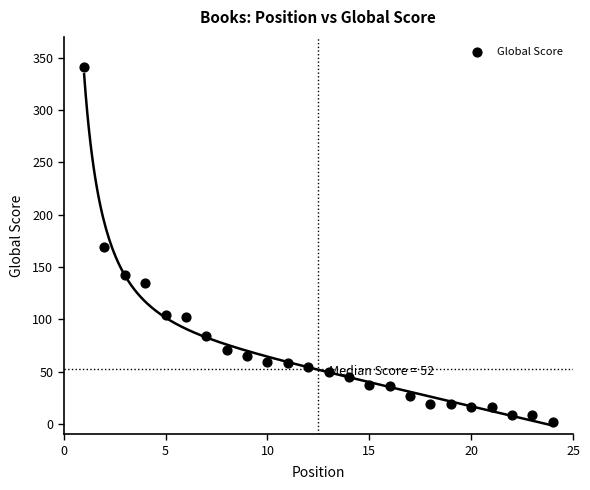

What is the range of X values (max minus min)?

23